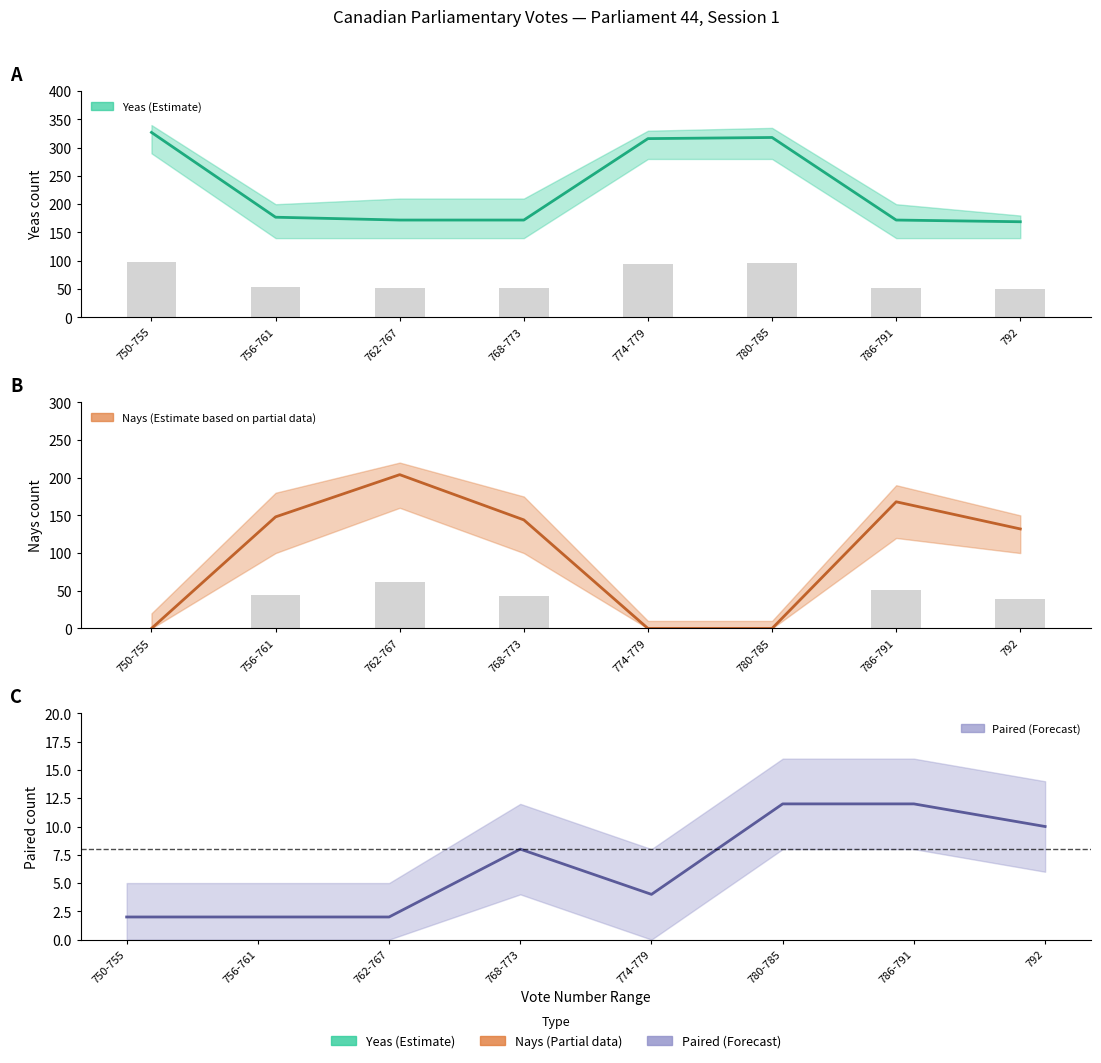

What is the greatest value displayed?

327